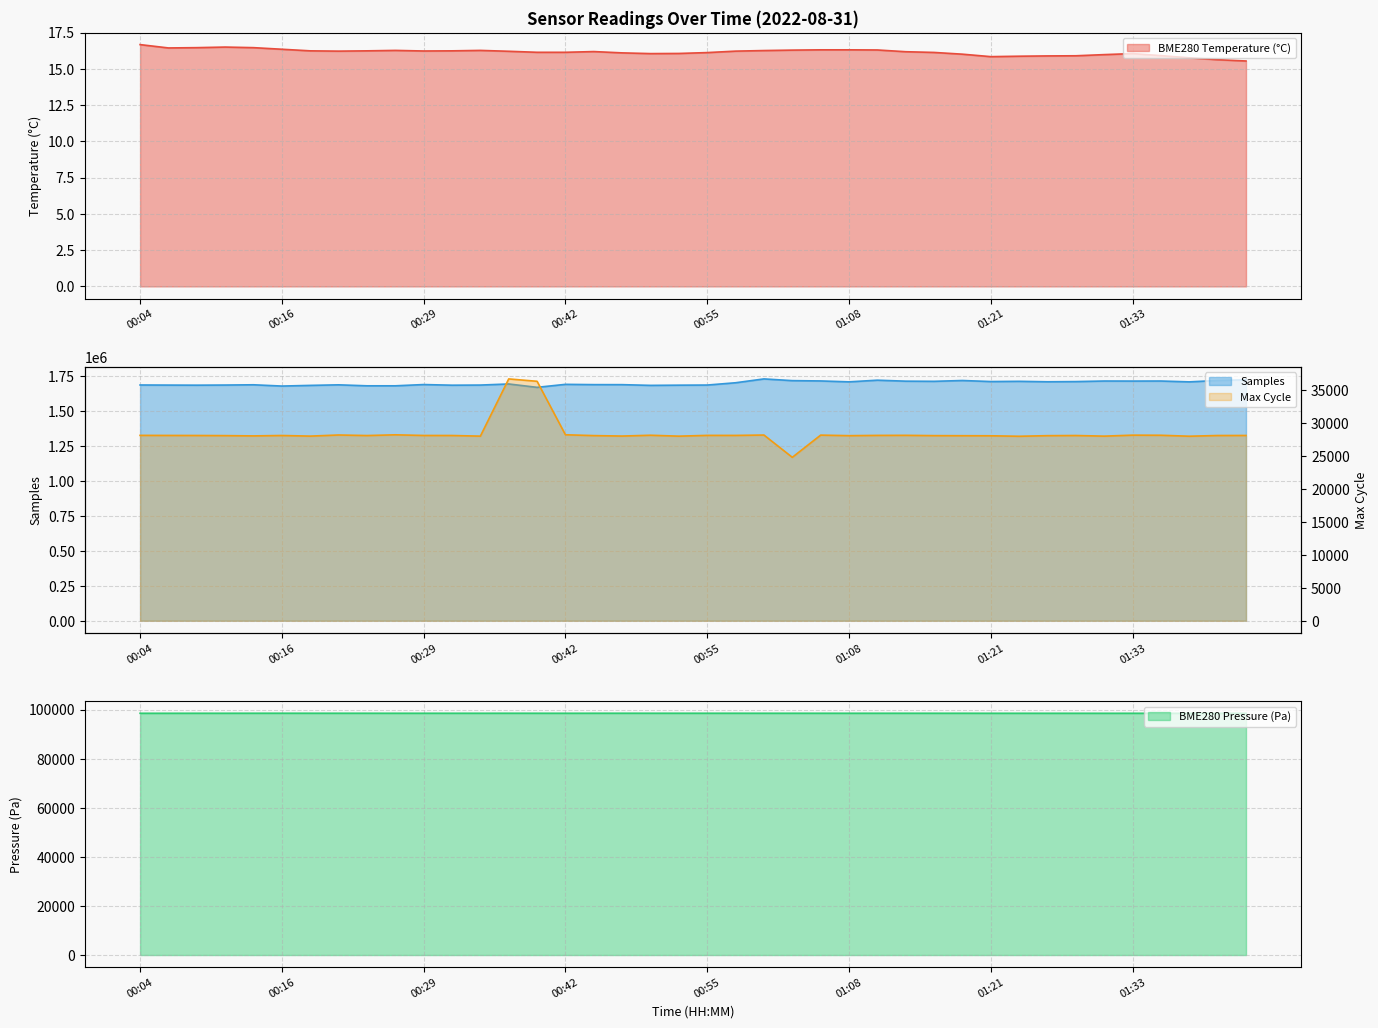

True or false: BME280_temperature and Samples intersect in this chart.

False